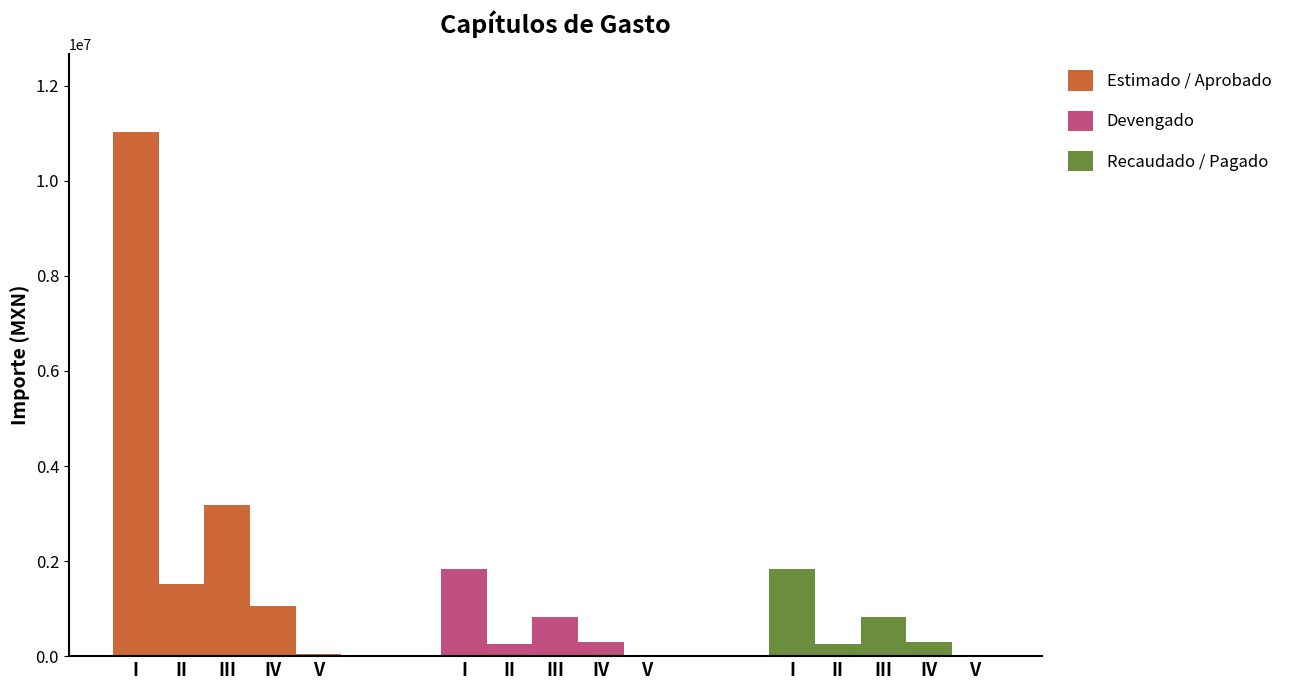

Read the Estimado / Aprobado value at IV.

1056840.0